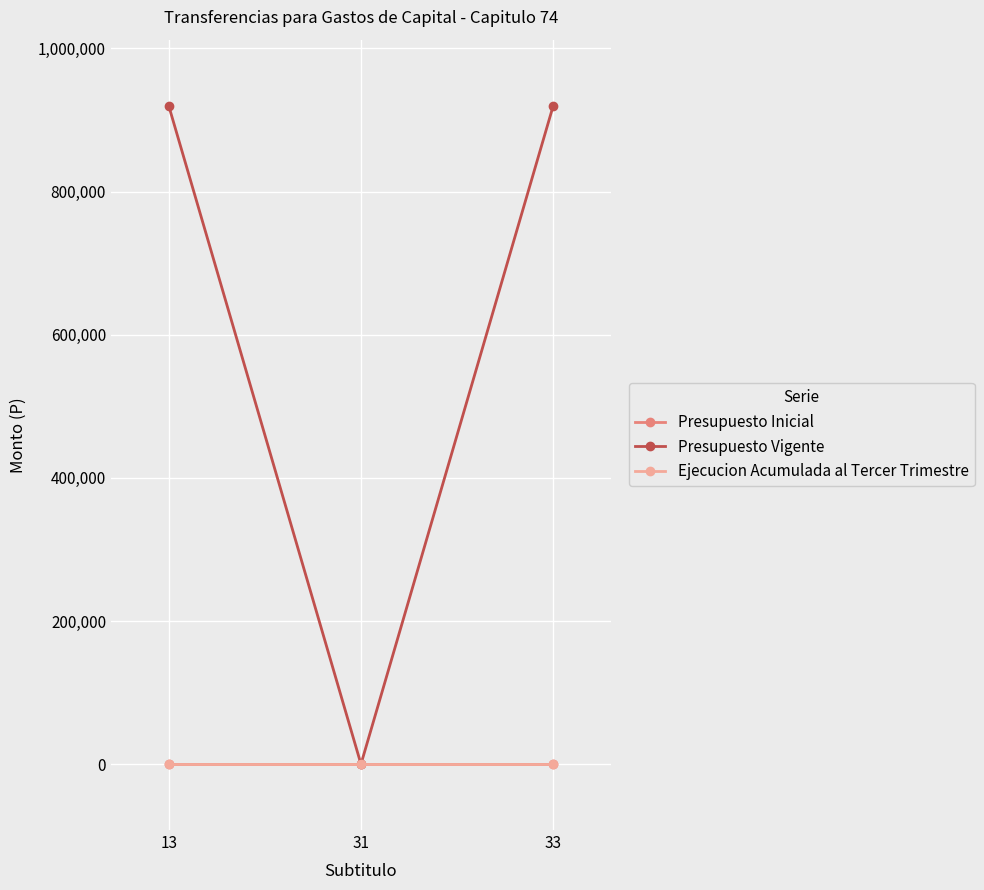

Is it true that Presupuesto Vigente equals 0 at 31?

True